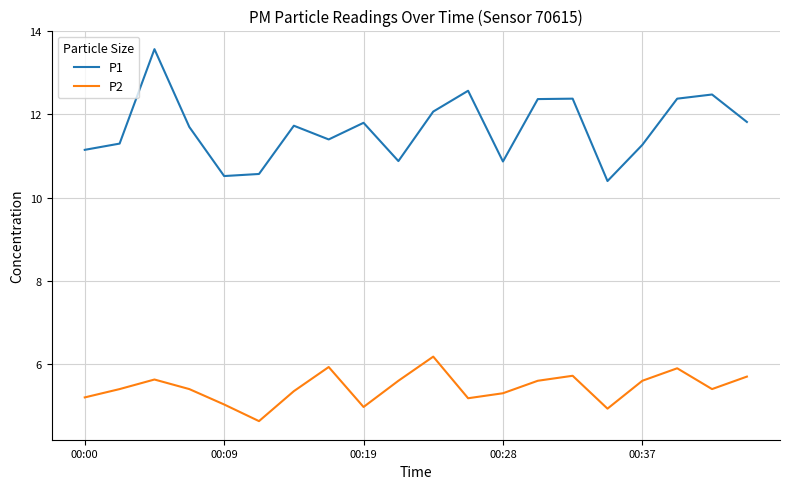

What is the lowest value of the P2 series?

4.6